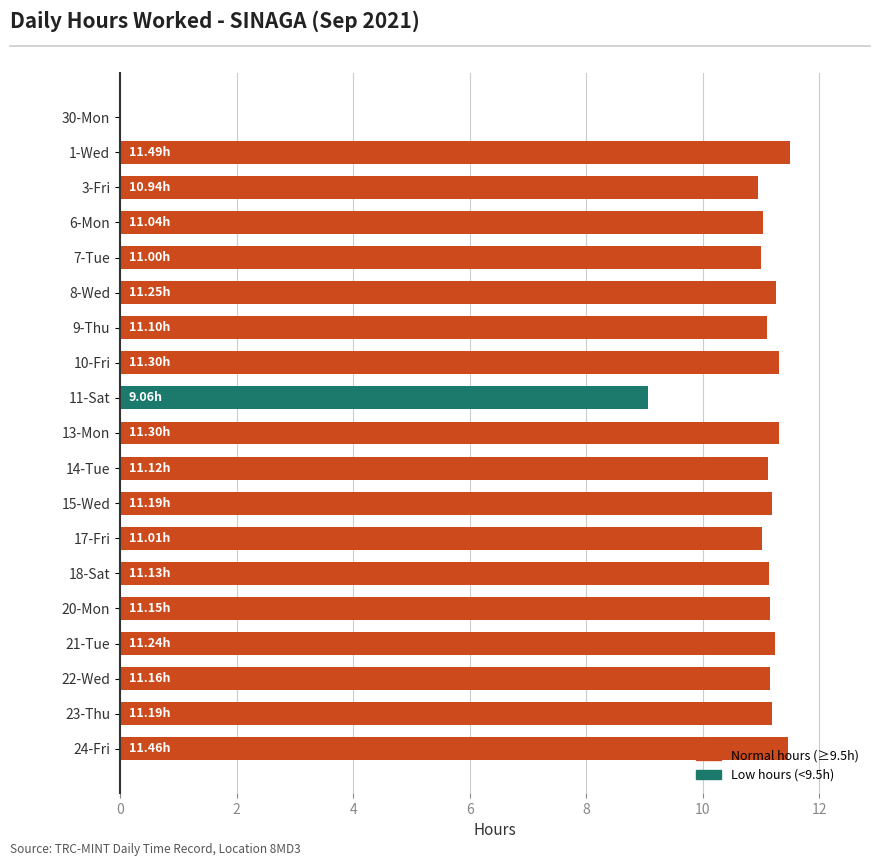

What is the sum of the values at 18-Sat and 21-Tue?

22.4